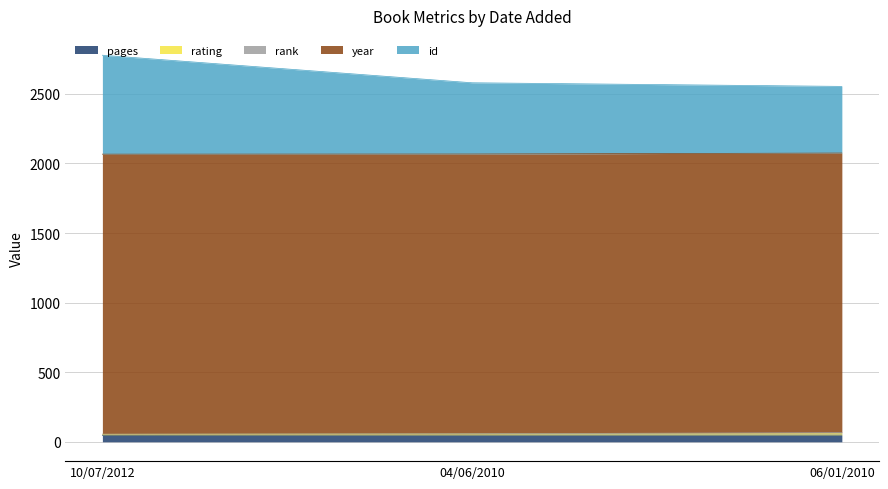

How many data points in id are less than 2580?

1